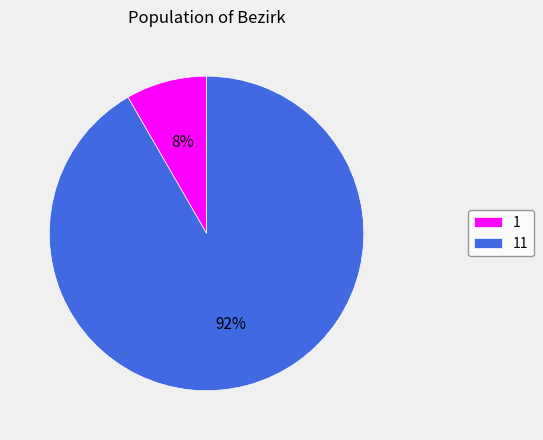

Is the sum of 11 and 1 greater than half?

Yes